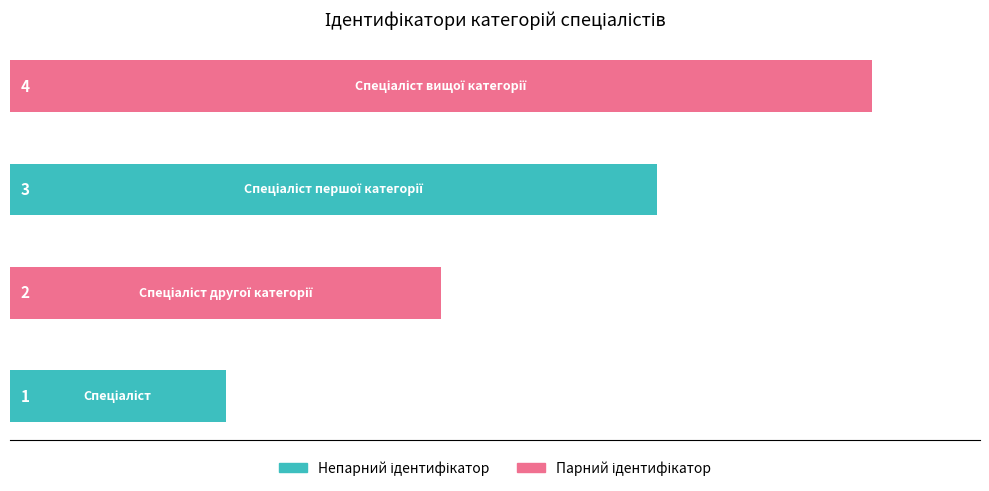

At which label is the value closest to 2?

Спеціаліст другої категорії